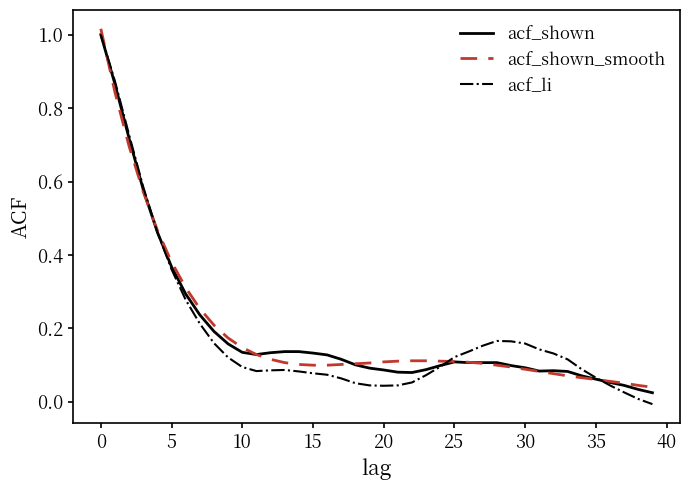

Which series has the largest range (max minus min)?

acf_li